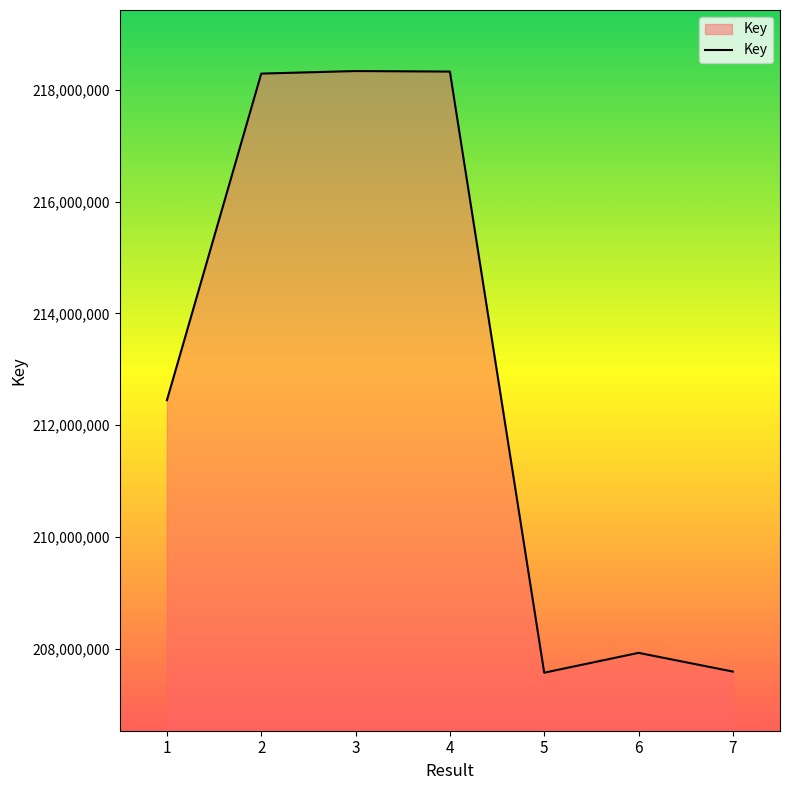

The value at 6 is 351249539. True or false?

False